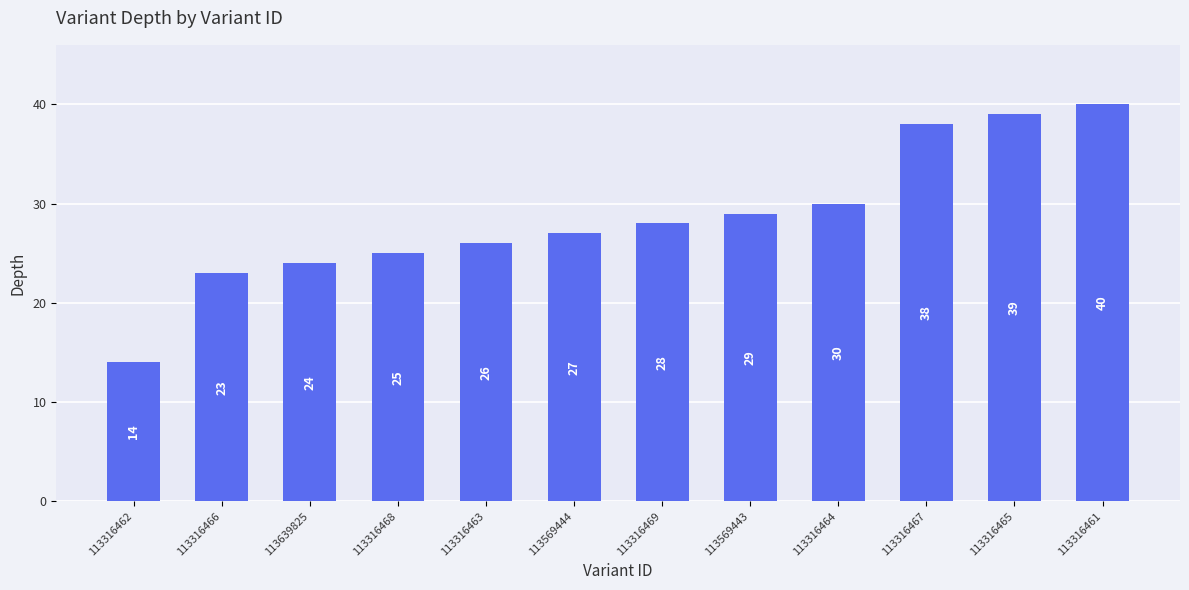

List the labels in order of value, smallest first.

113316462, 113316466, 113639825, 113316468, 113316463, 113569444, 113316469, 113569443, 113316464, 113316467, 113316465, 113316461